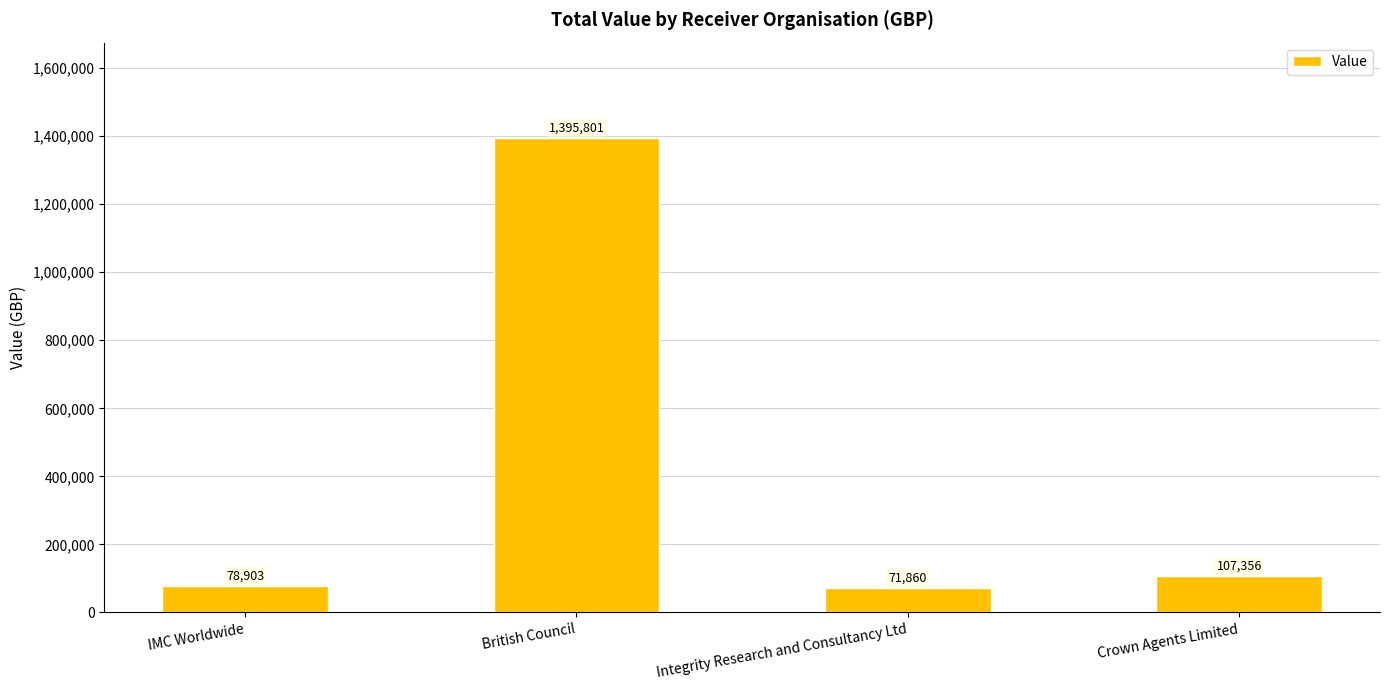

Which category has the lowest value across all series?

Integrity Research and Consultancy Ltd